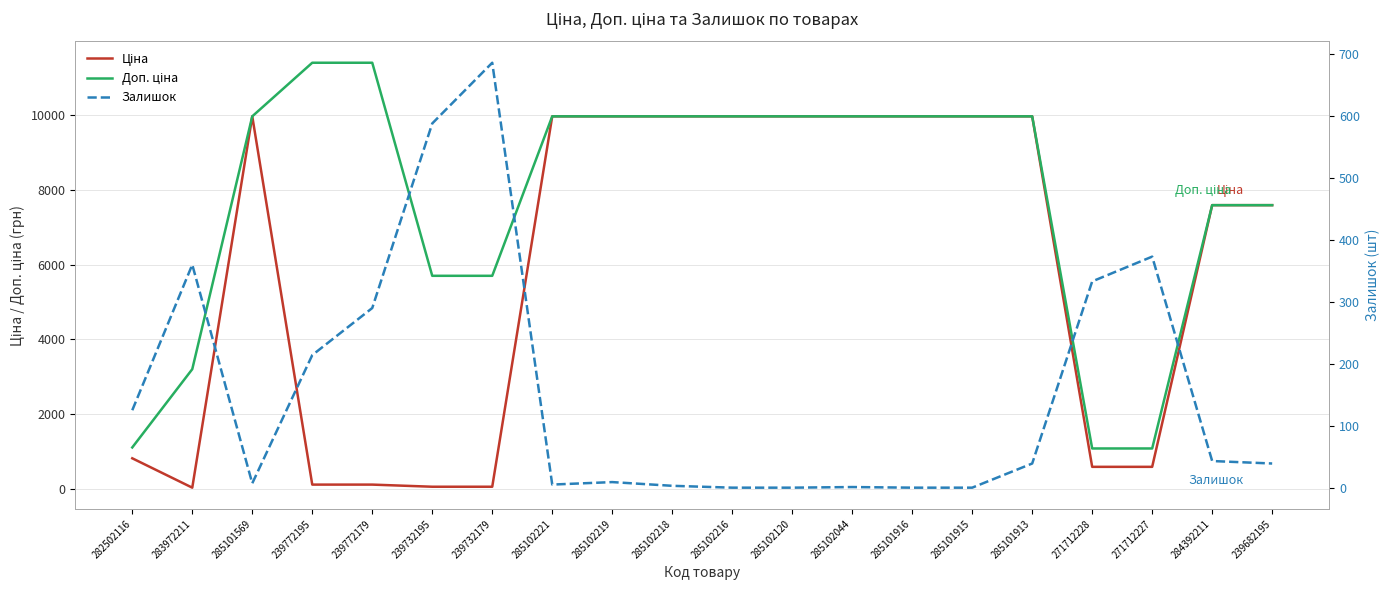

What is the label of the 16th point from the left?

285101913